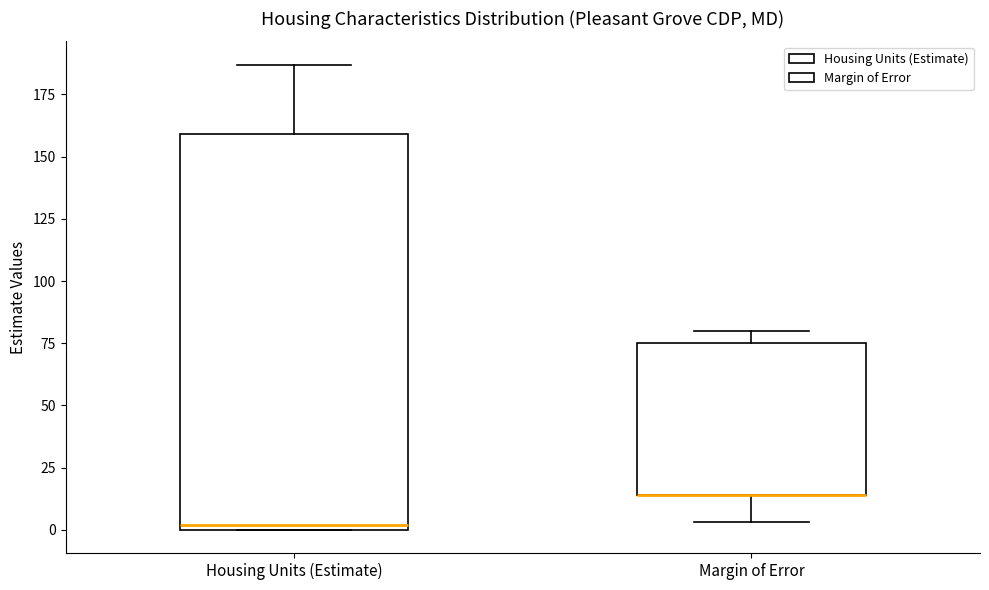

Reading left to right, transcribe this box plot: for each box, give where its median line is, the range the box spans, and where its two whiskers end, as read against the y-axis. The values are not printed on the chart, so give them approximately, as read against the axis.

Housing Units (Estimate): median 0 (just above the box's lower edge), box 0 to 160, whiskers 0 to 185
Margin of Error: median 15 (drawn on the box's lower edge), box 15 to 75, whiskers 5 to 80